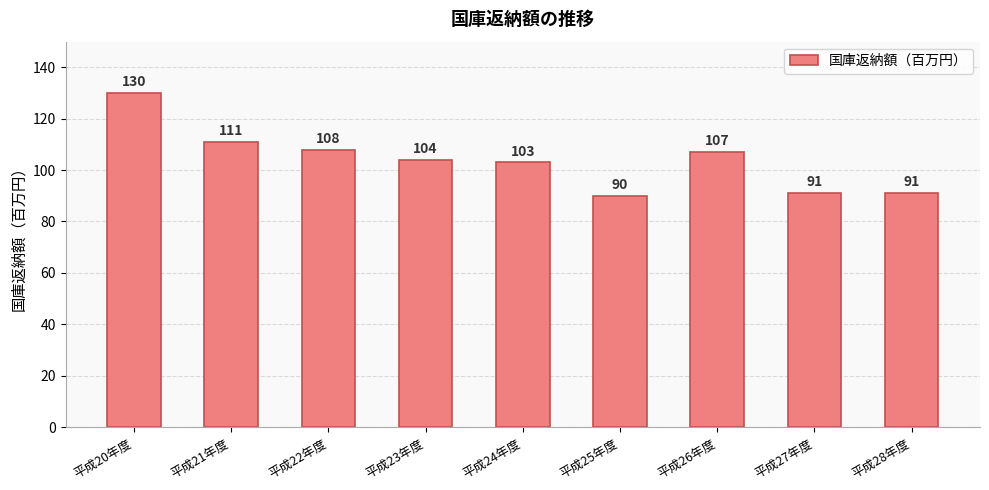

Which label corresponds to the smallest value in the chart?

平成25年度